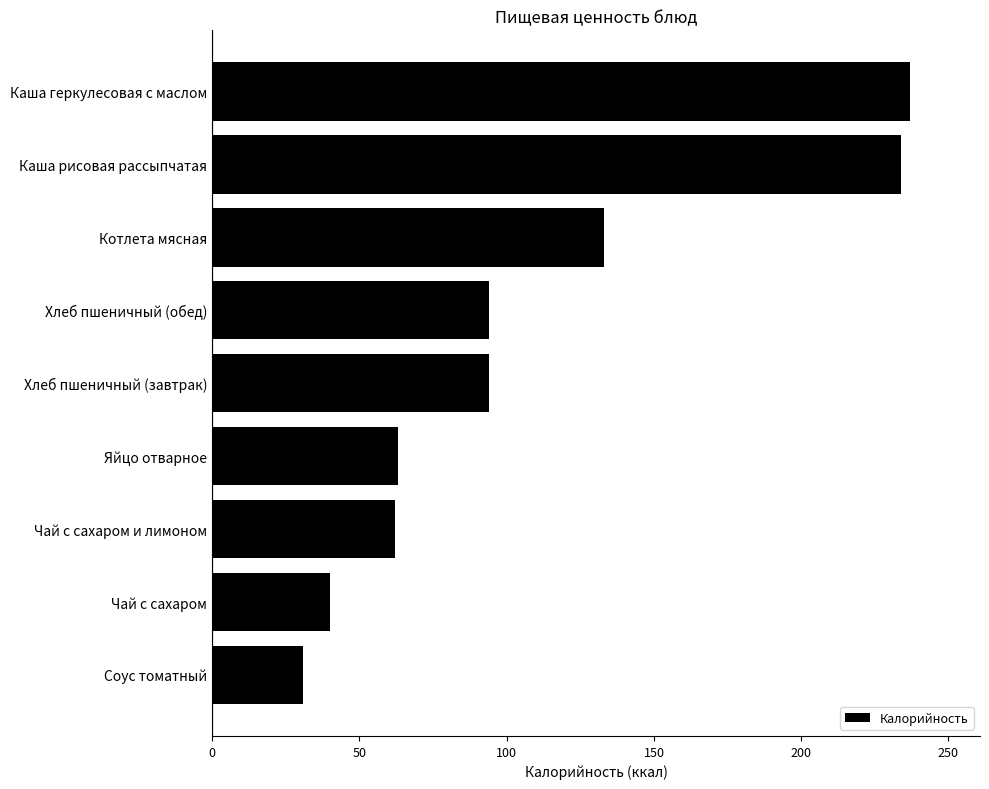

Is it true that the value at Каша геркулесовая с маслом is 151?

False